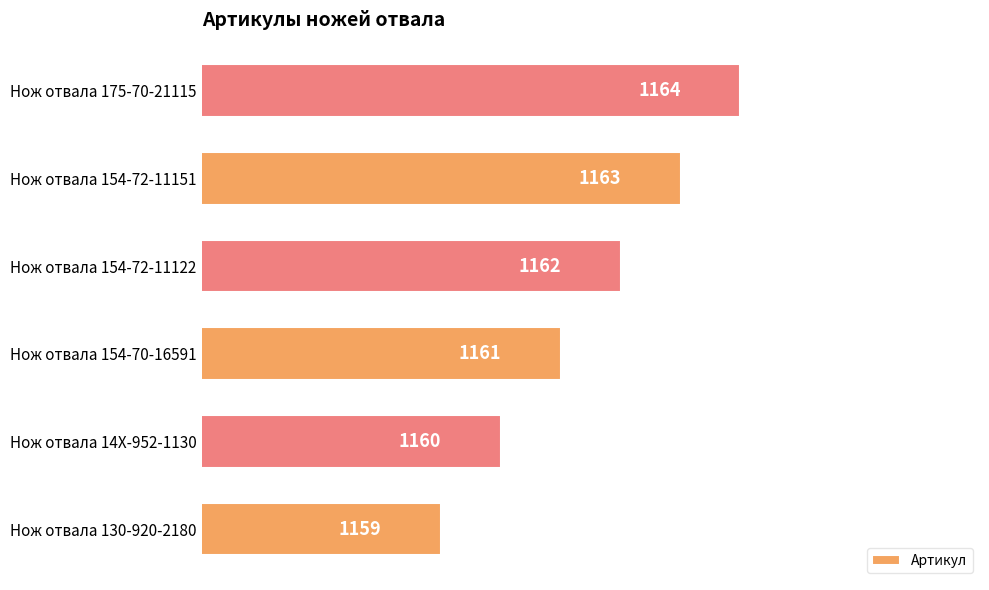

What is the average value?

1162